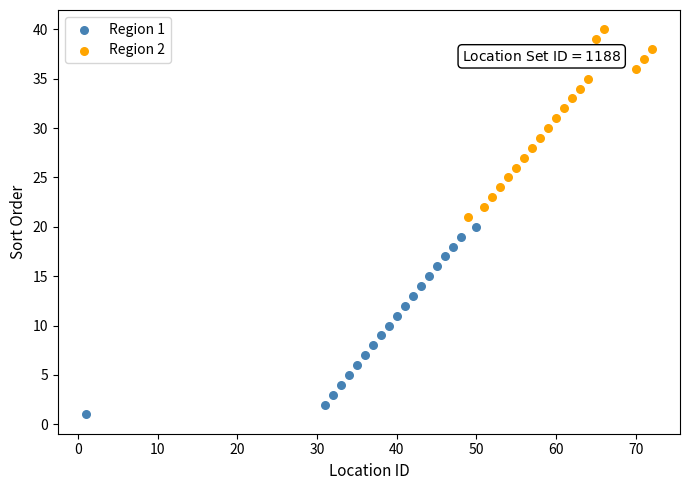

Which series reaches the maximum Y coordinate?

Region 2